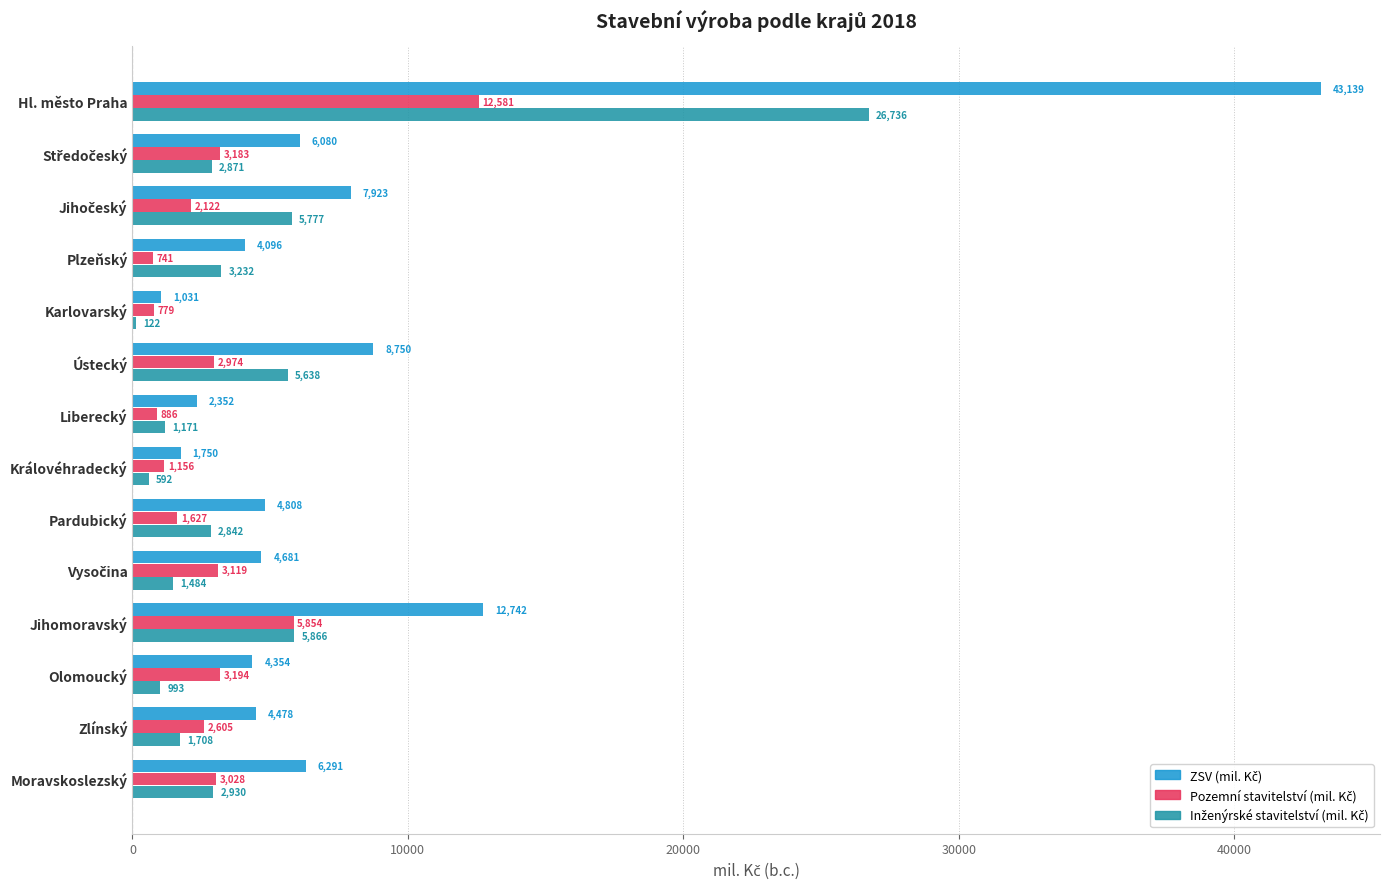

At which category is the sum across all series the highest?

Hl. město Praha